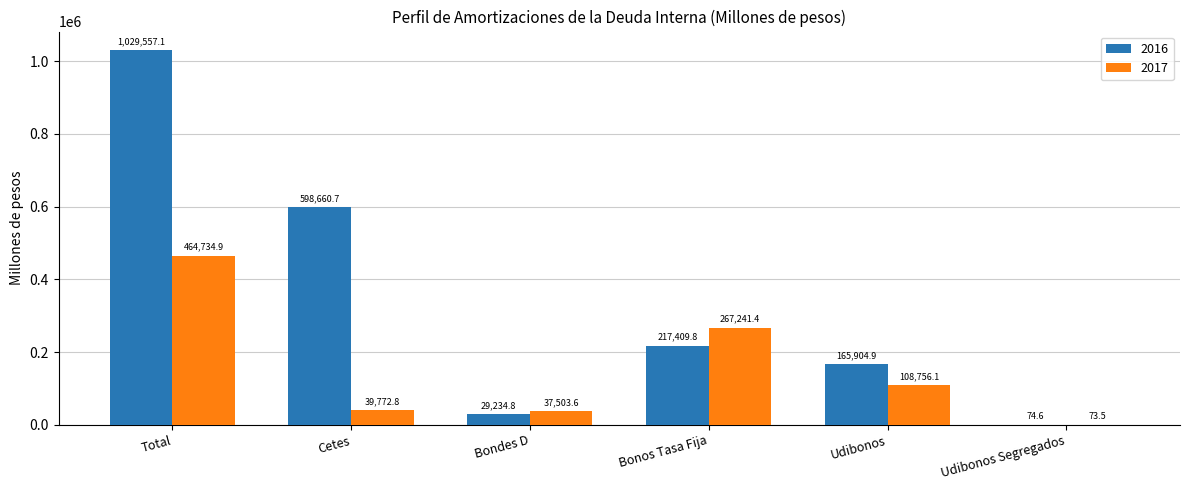

At which label is 2017 closest to 232404?

Bonos Tasa Fija